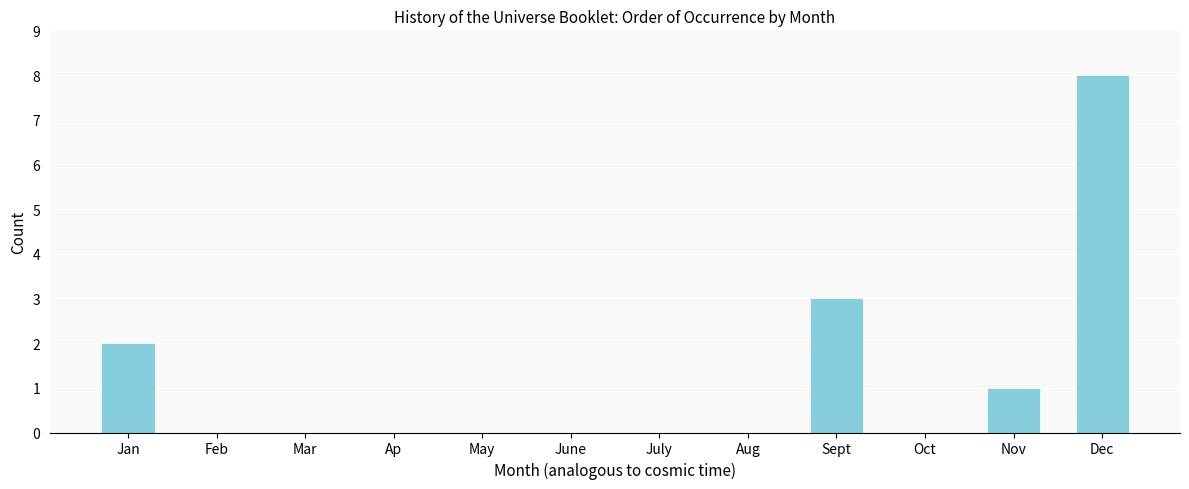

Reading right to left, list all the values displayed in this chart.

Dec=8	Nov=1	Oct=0	Sept=3	Aug=0	July=0	June=0	May=0	Ap=0	Mar=0	Feb=0	Jan=2